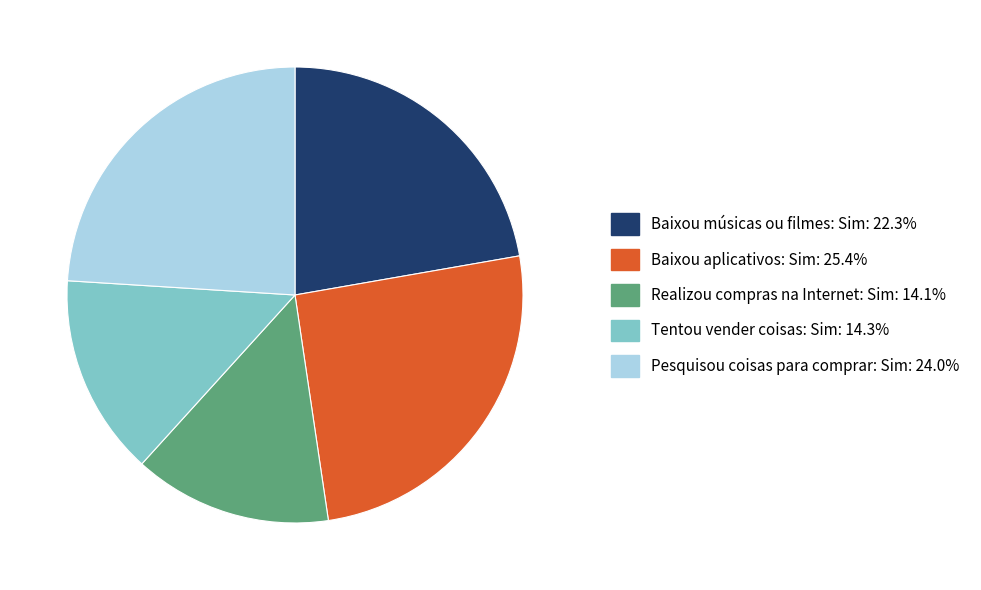

How many segments does this pie chart have?

5